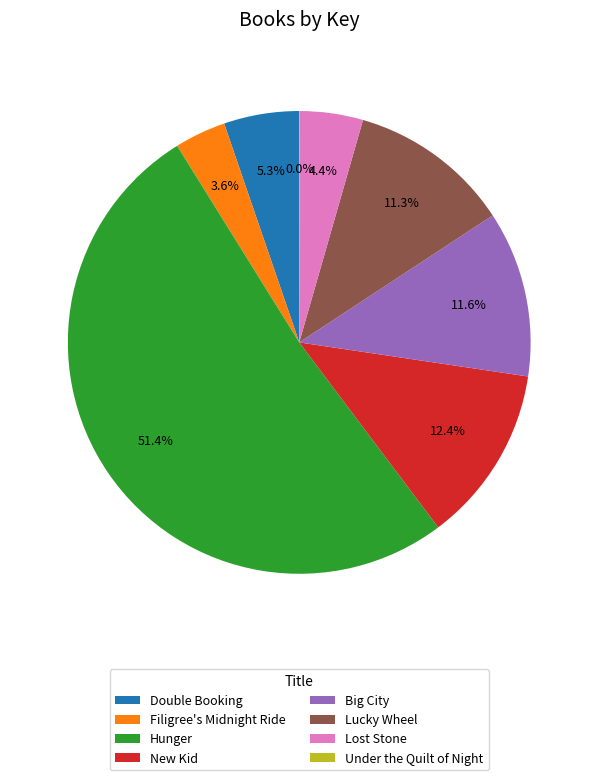

Is it true that Double Booking is 5% of the pie?

True